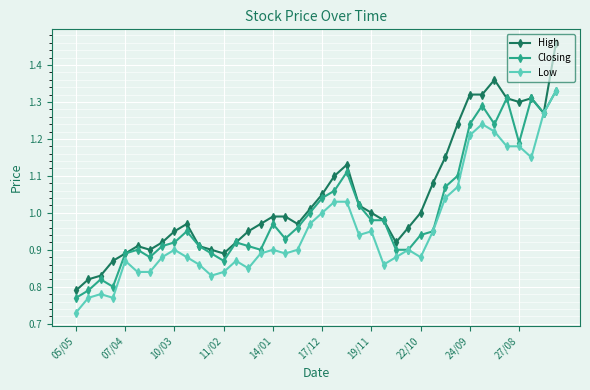

Does the chart have visible grid lines?

Yes